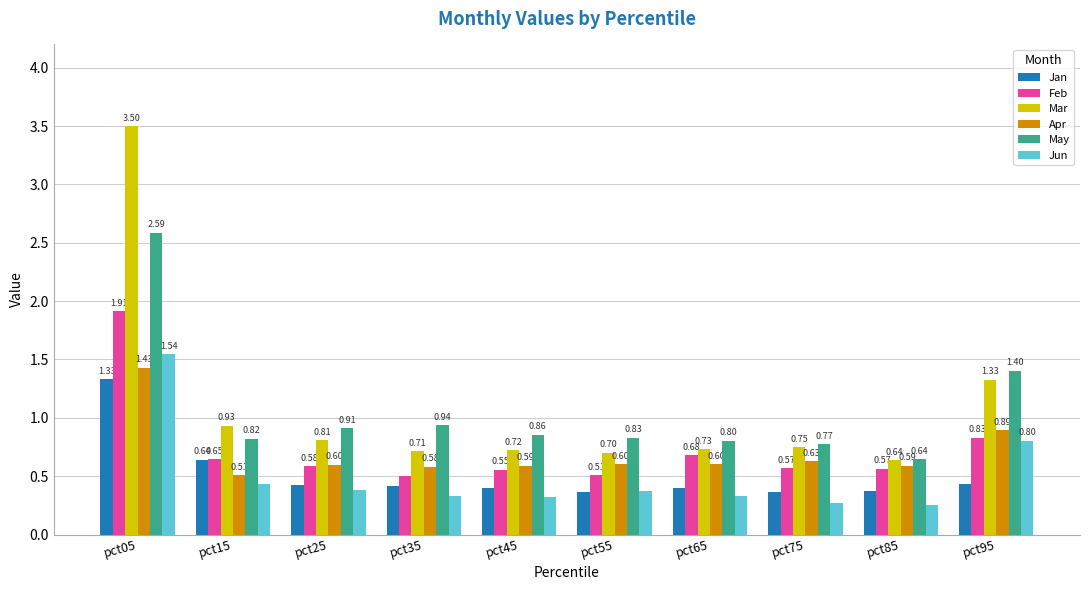

How many groups of bars are there?

10